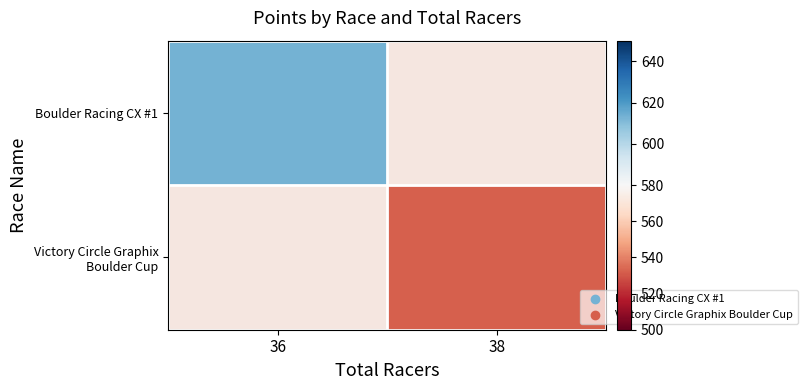

Between 36 and 38, which is larger?

38